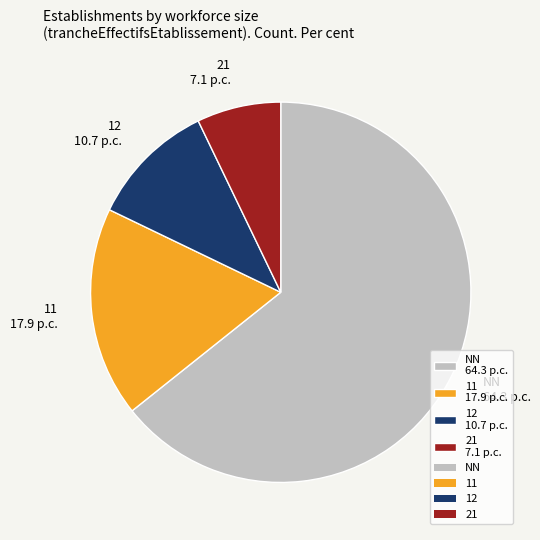

Which slice represents more than half of the pie?

NN 64.3 p.c.